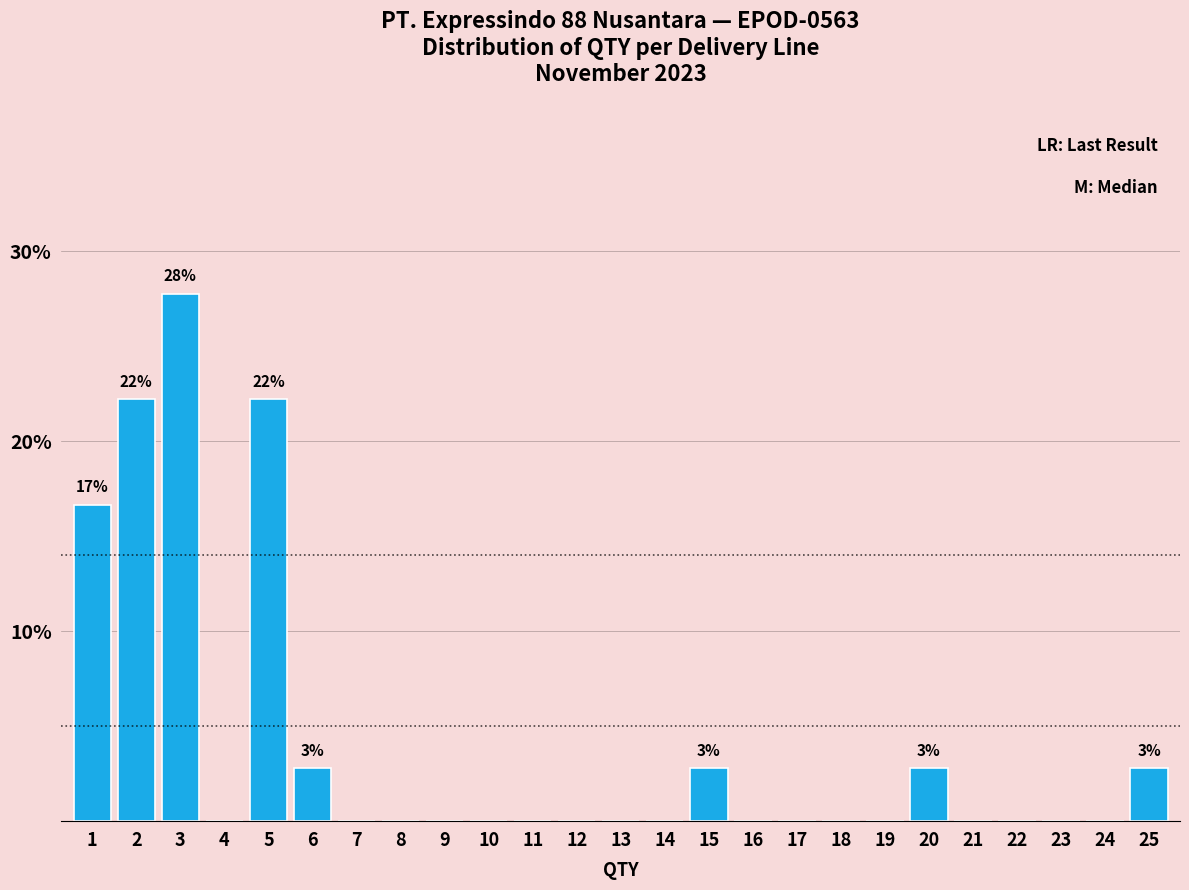

Reading left to right, what are all the values shown in this chart?

1=16.7	2=22.2	3=27.8	4=0.0	5=22.2	6=2.8	7=0.0	8=0.0	9=0.0	10=0.0	11=0.0	12=0.0	13=0.0	14=0.0	15=2.8	16=0.0	17=0.0	18=0.0	19=0.0	20=2.8	21=0.0	22=0.0	23=0.0	24=0.0	25=2.8